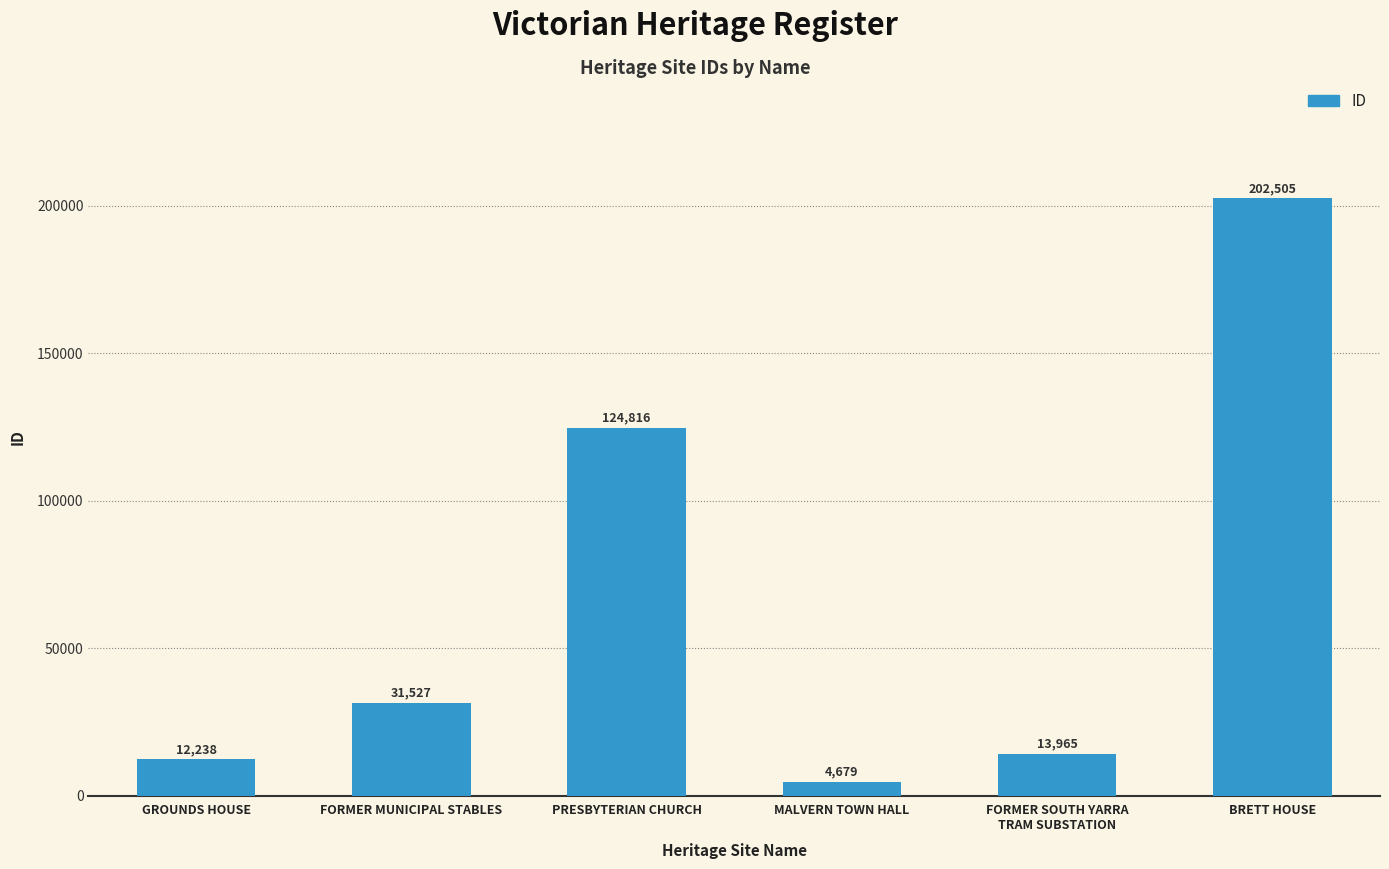

What is the sum of all values?

389730